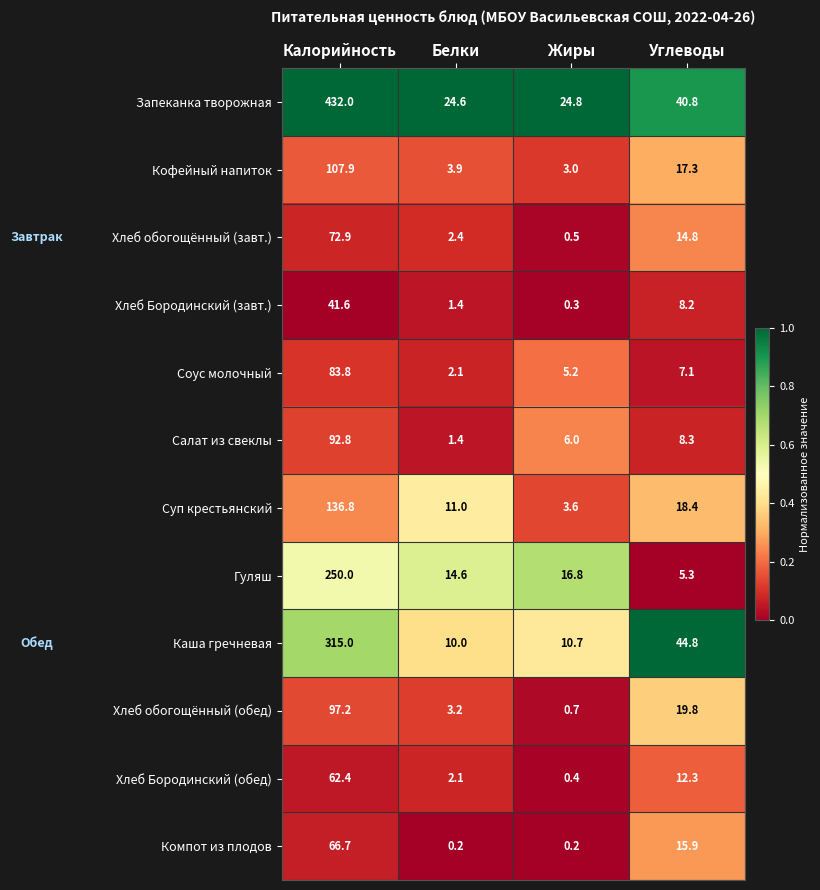

What is the average value of the Хлеб Бородинский (завт.) series?

12.9